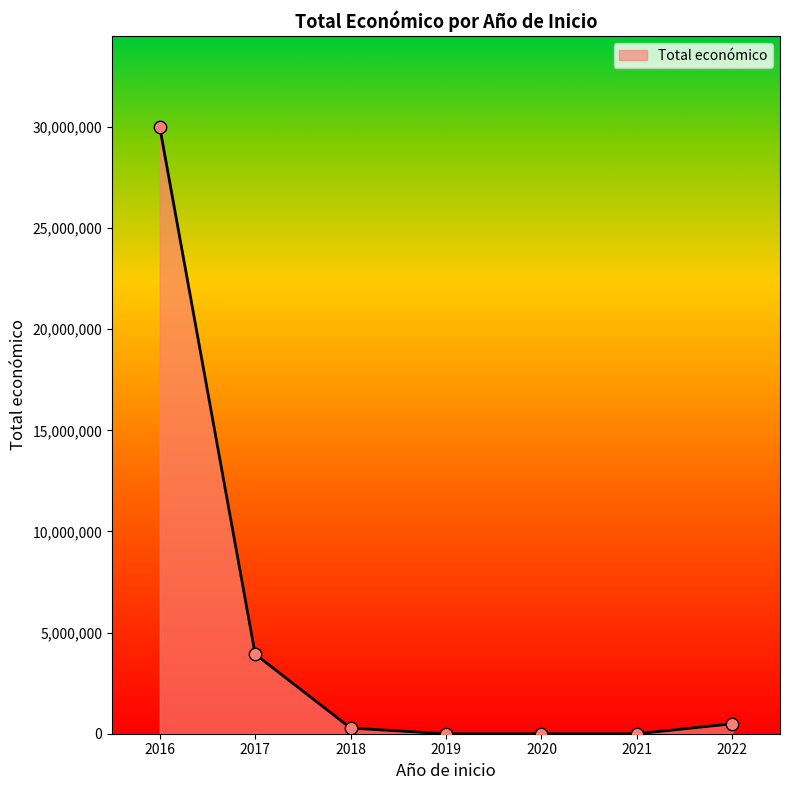

What is the ratio of the value at 2017 to the value at 2016?

0.1